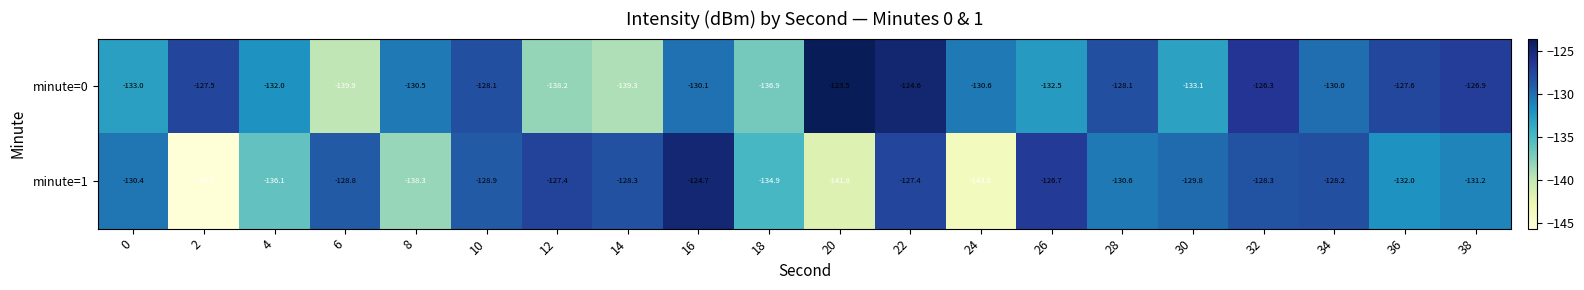

Which series has the widest spread of values?

minute=1